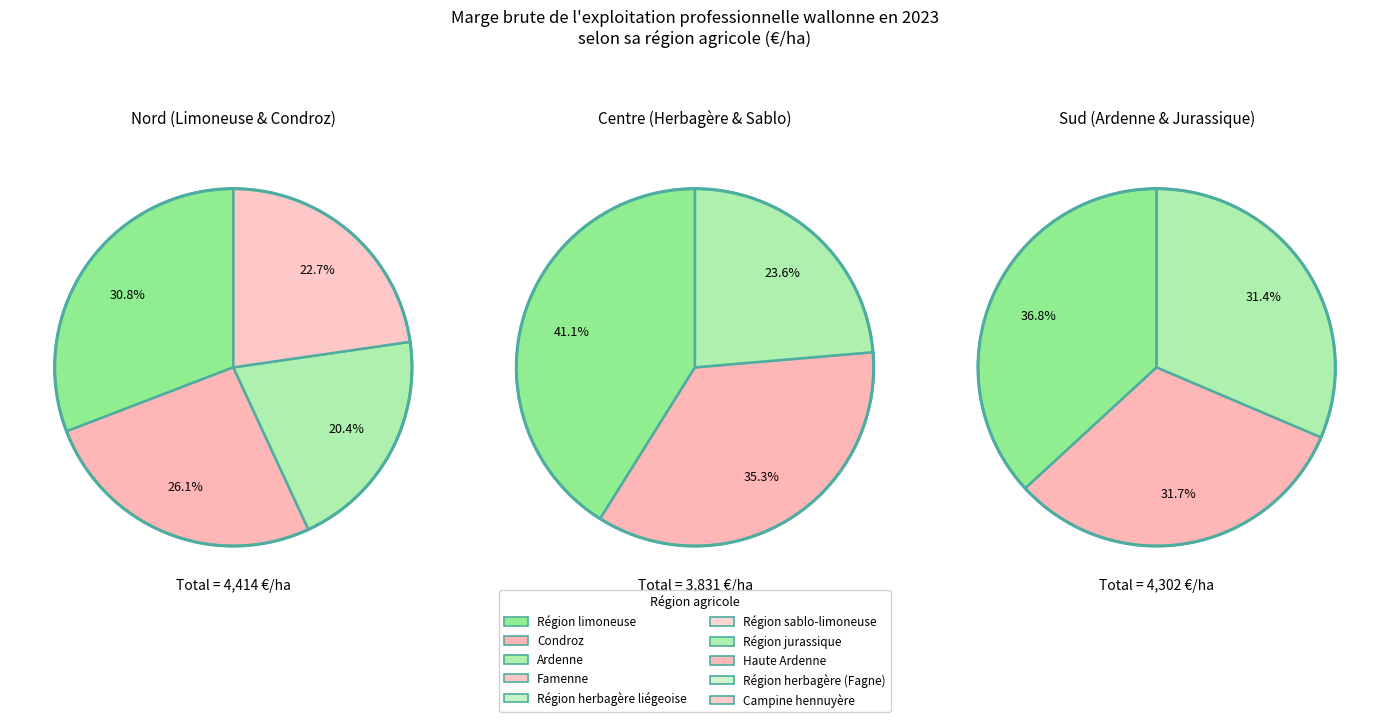

Which category has the smallest portion of the pie?

Ardenne